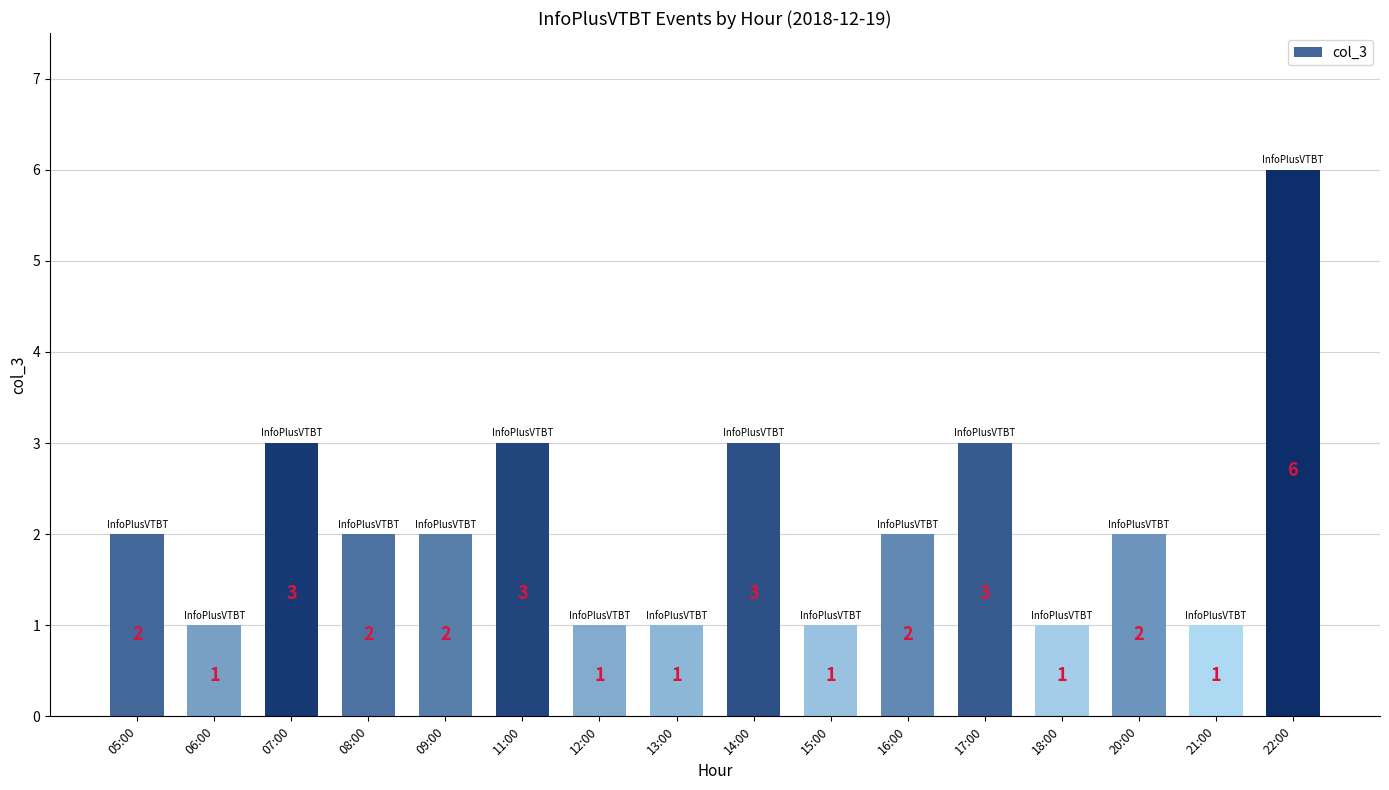

The value at 06:00 is 1. True or false?

True